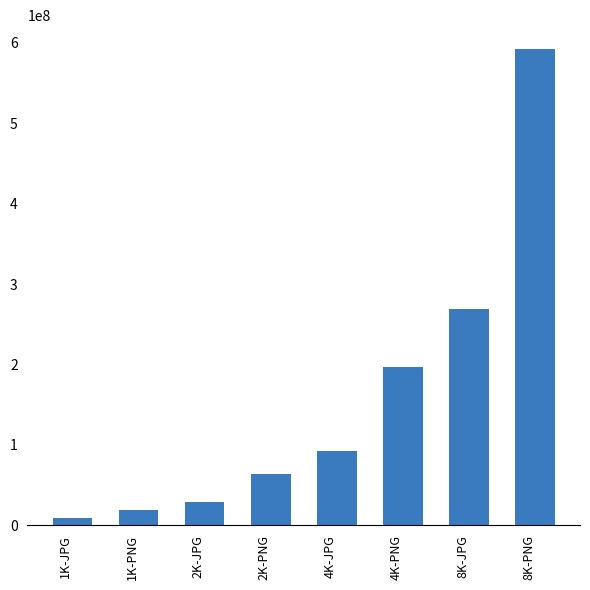

What is the sum of all values?

1271548067